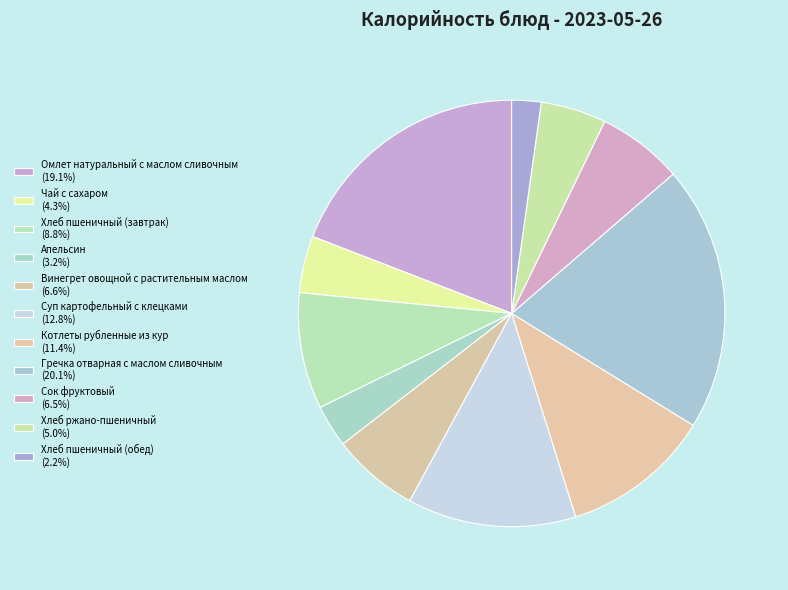

Does any single category account for the majority?

No